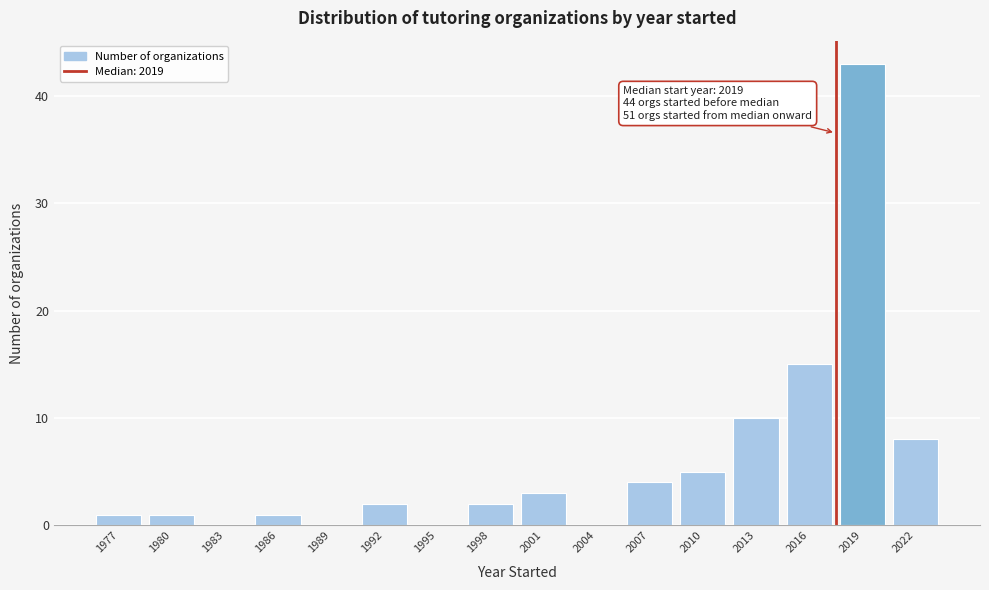

Reading right to left, what are all the values shown in this chart?

2022=8	2019=43	2016=15	2013=10	2010=5	2007=4	2004=0	2001=3	1998=2	1995=0	1992=2	1989=0	1986=1	1983=0	1980=1	1977=1